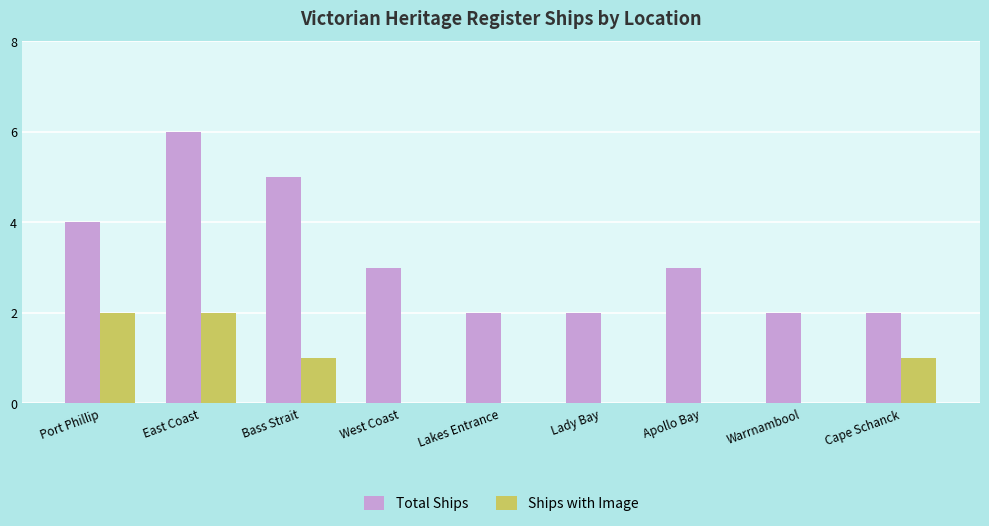

Reading left to right, what are all the values shown in this chart?

Total Ships: Port Phillip=4	East Coast=6	Bass Strait=5	West Coast=3	Lakes Entrance=2	Lady Bay=2	Apollo Bay=3	Warrnambool=2	Cape Schanck=2
Ships with Image: Port Phillip=2	East Coast=2	Bass Strait=1	West Coast=0	Lakes Entrance=0	Lady Bay=0	Apollo Bay=0	Warrnambool=0	Cape Schanck=1